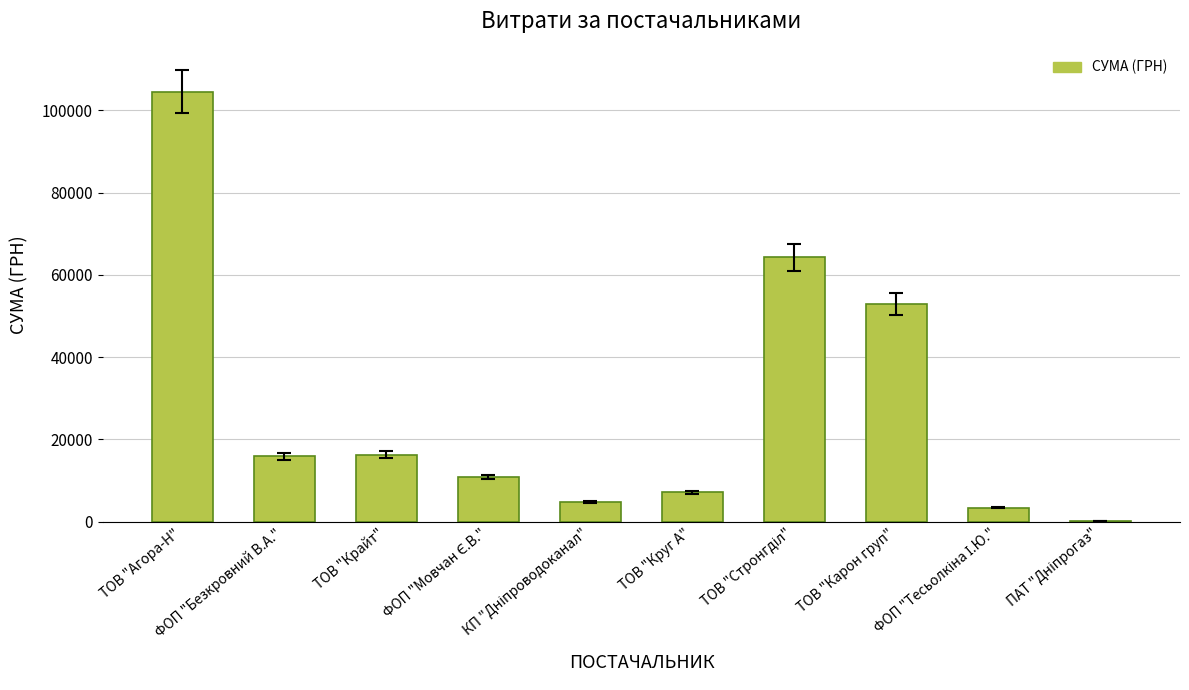

What is the sum of all values?

280304.0